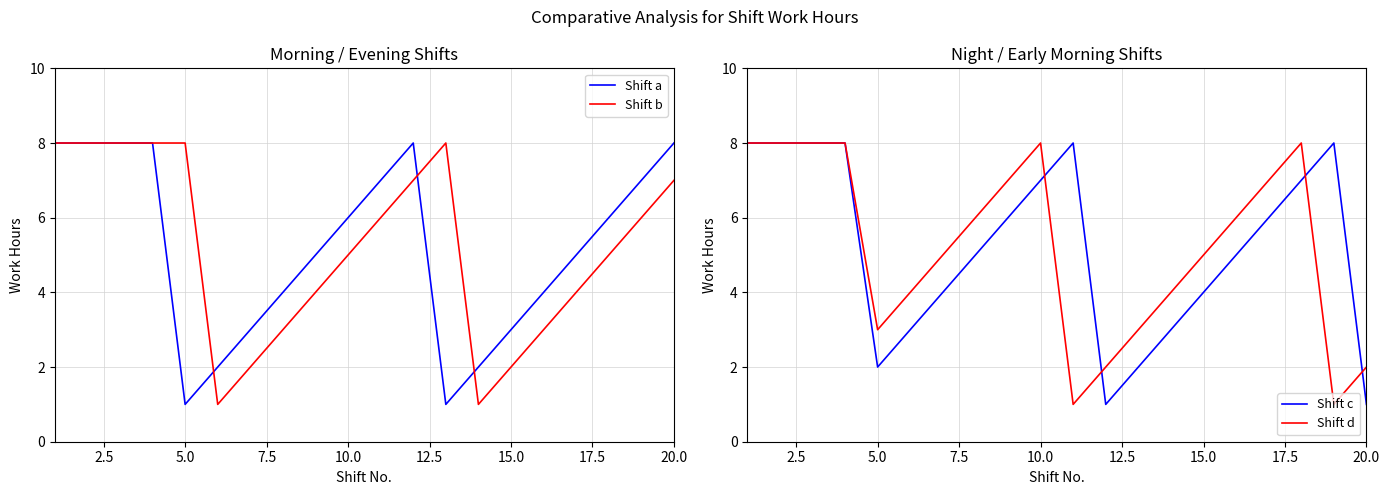

Which series has the largest total across all categories?

Shift a